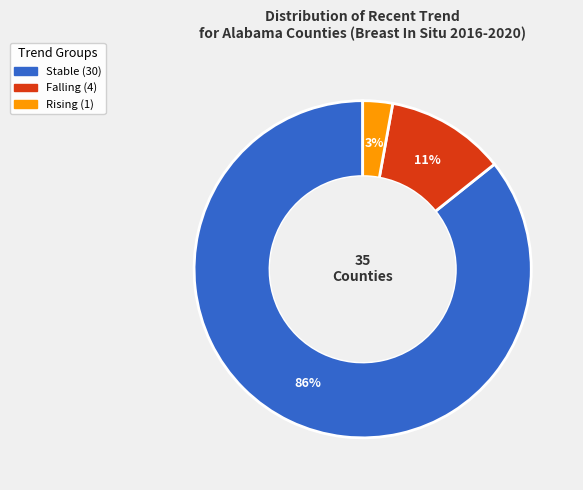

Does any single category account for the majority?

Yes